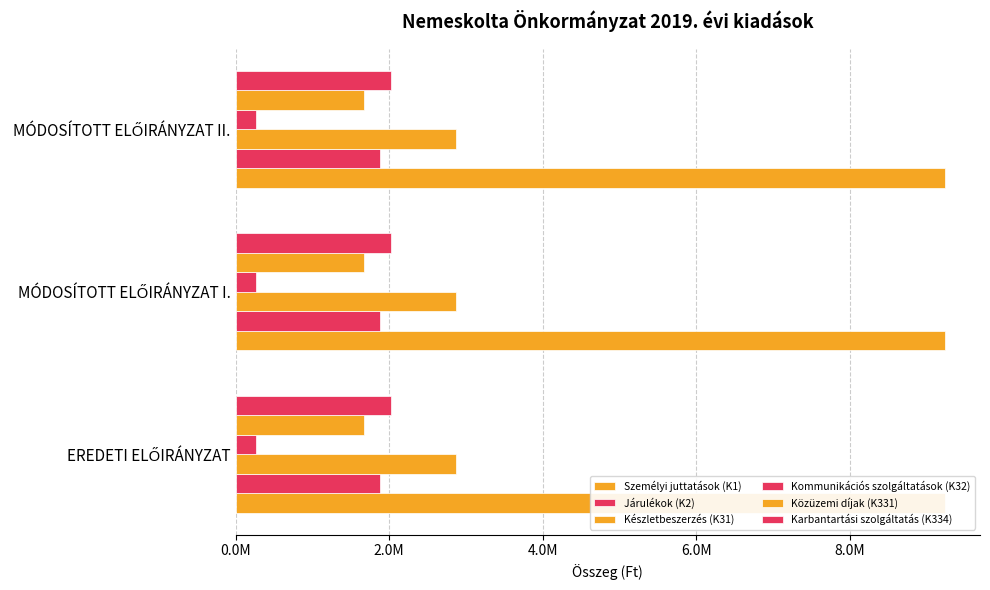

Between EREDETI ELŐIRÁNYZAT and MÓDOSÍTOTT ELŐIRÁNYZAT II., which series saw the biggest shift?

Személyi juttatások (K1)